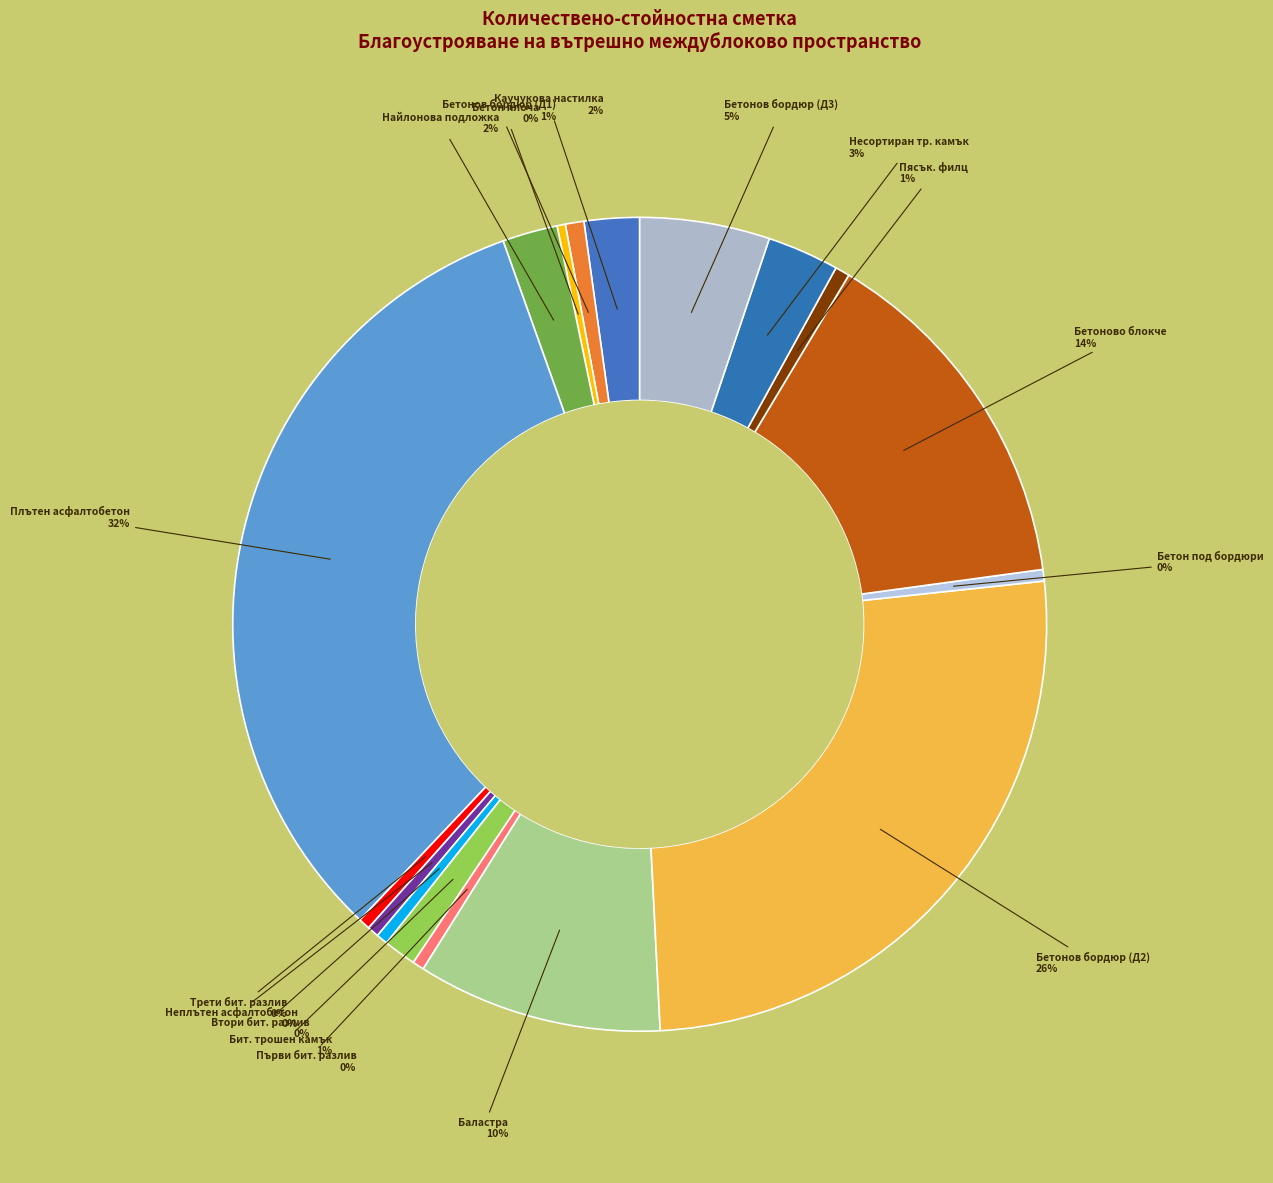

How many segments does this pie chart have?

17